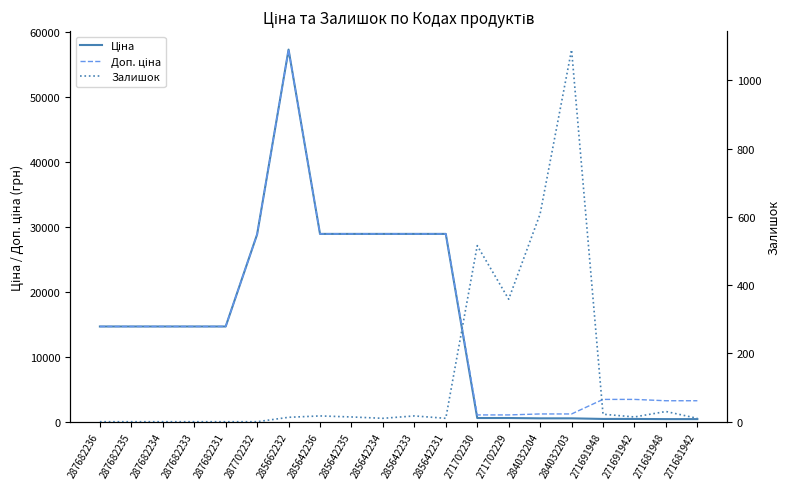

After their last crossing, which series has the higher values: Залишок or Ціна?

Ціна